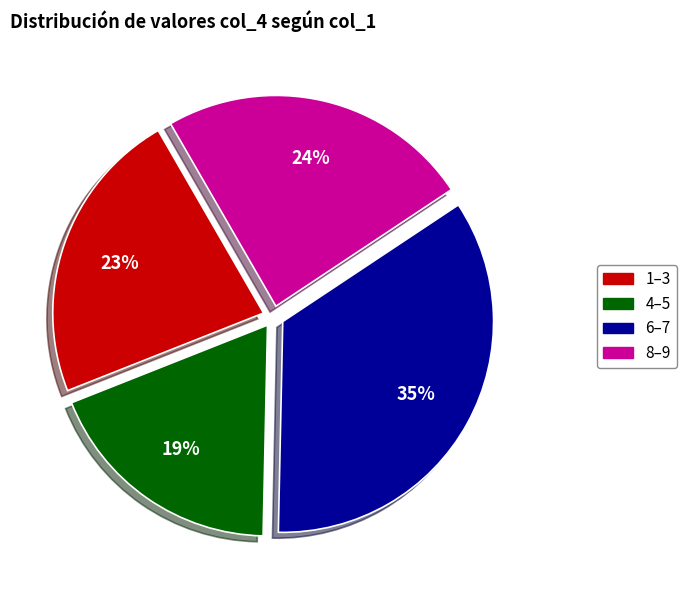

To the nearest percent, what is the average slice percentage?

25%